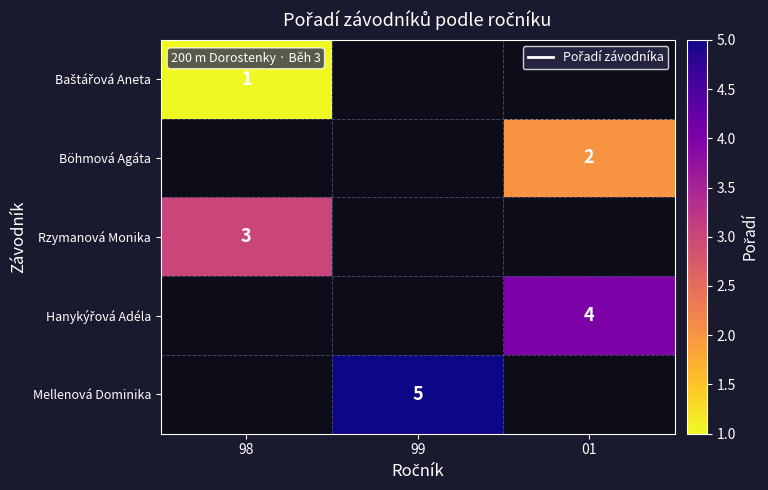

The value of Rzymanová Monika at 98 is 3. True or false?

True